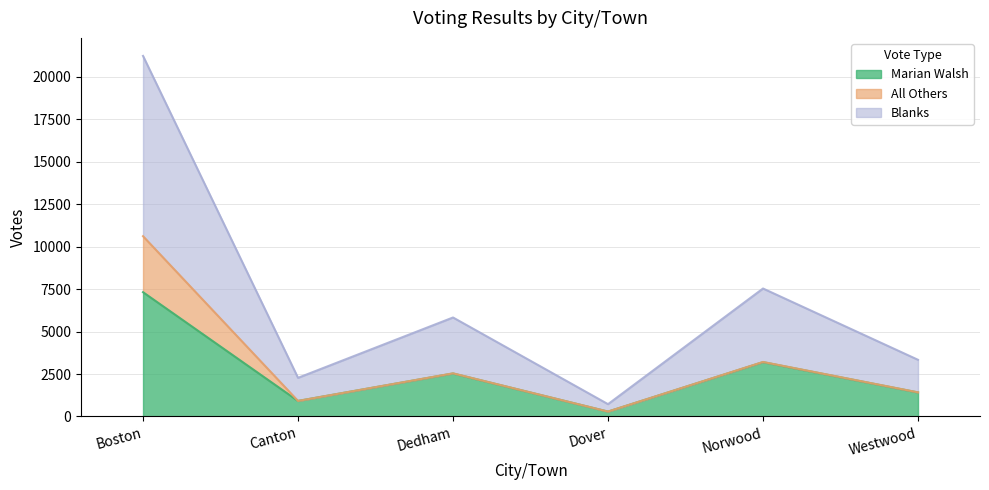

List the labels in order of Marian Walsh value, smallest first.

Dover, Canton, Westwood, Dedham, Norwood, Boston